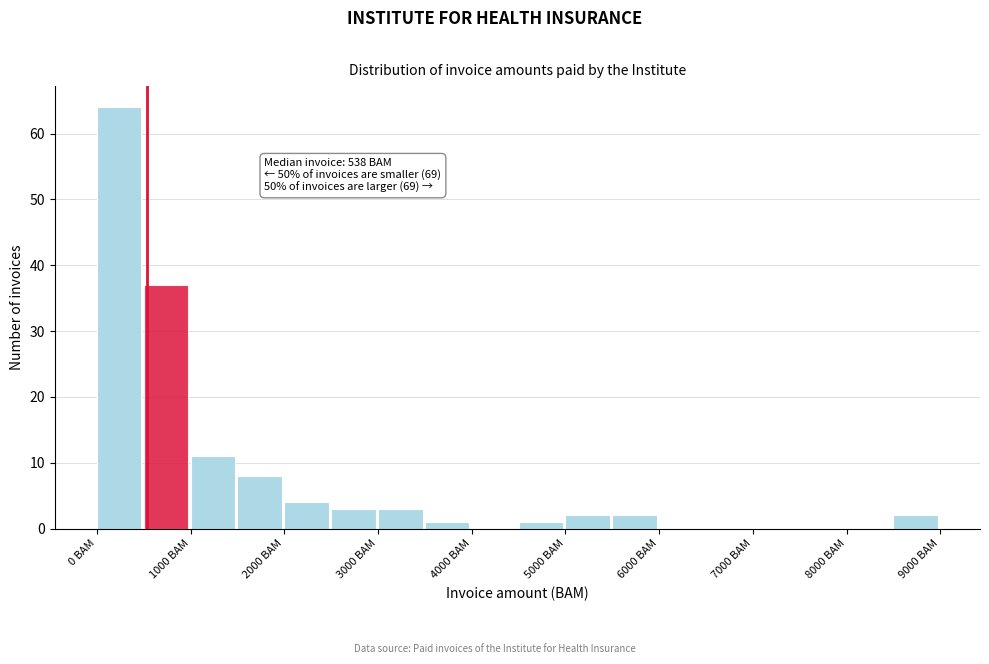

Which range on the x-axis has the tallest bar?

0 to 500